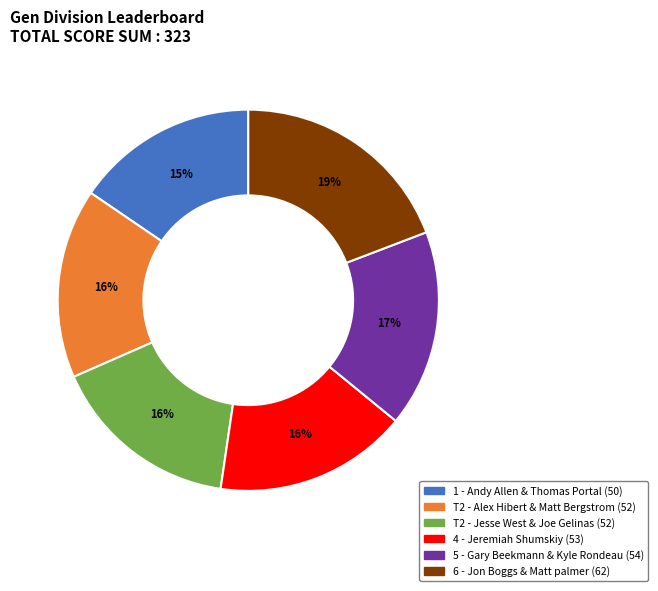

Is there any slice that represents more than half of the pie?

No